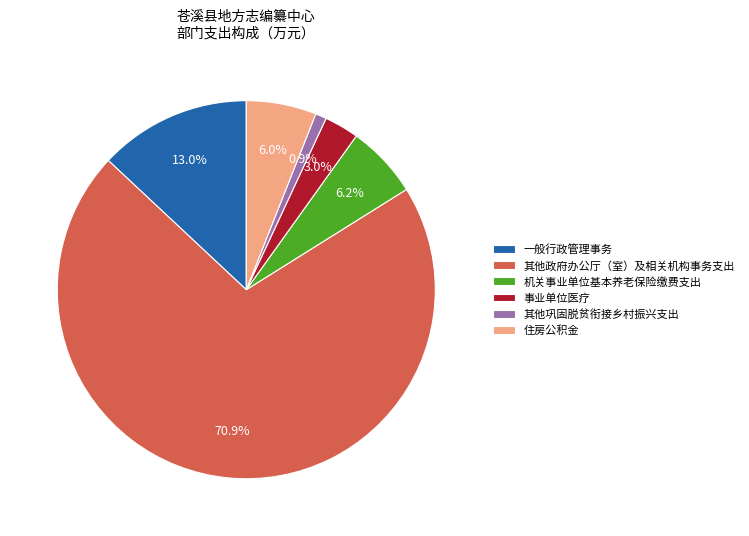

To the nearest percent, what portion does 其他巩固脱贫衔接乡村振兴支出 represent?

1%